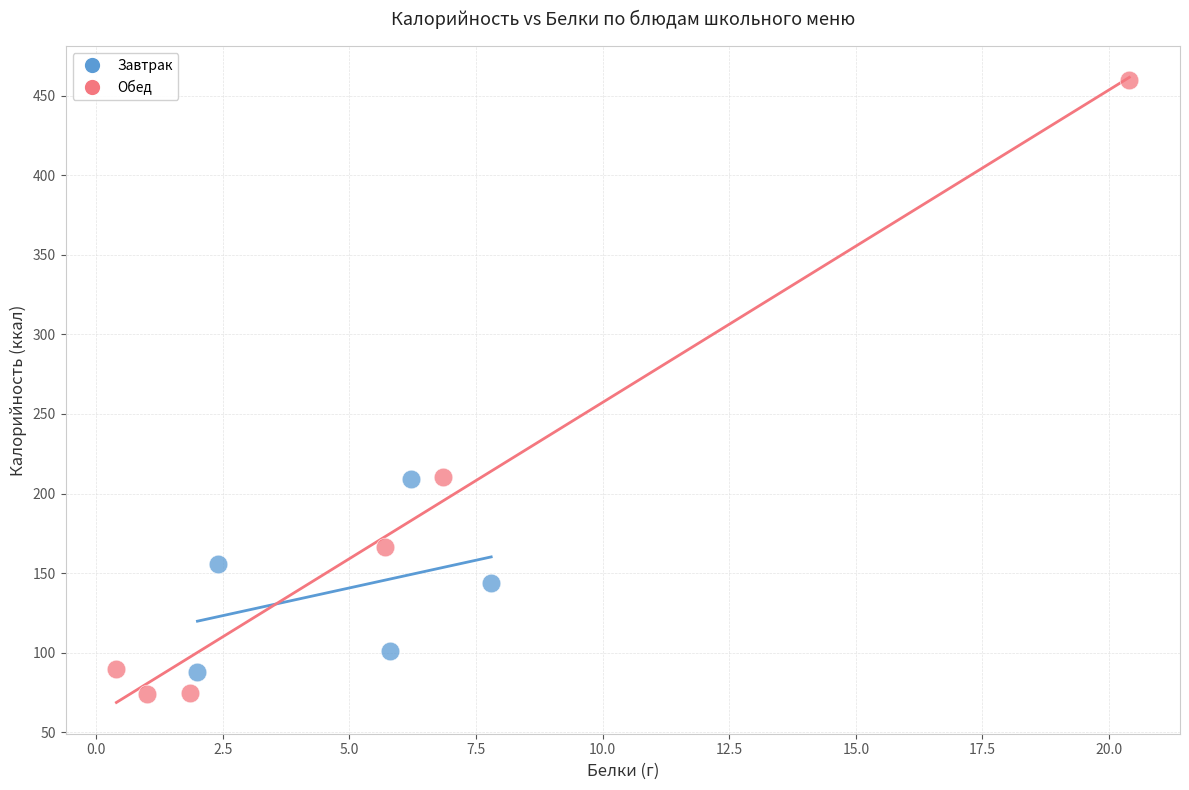

Which series contains the lowest Y value?

Обед